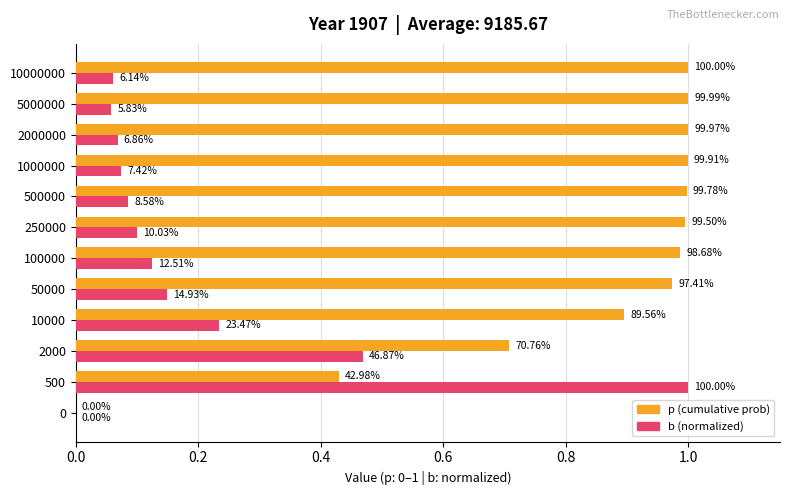

What are all the series names shown in the legend?

p (cumulative prob), b (normalized)